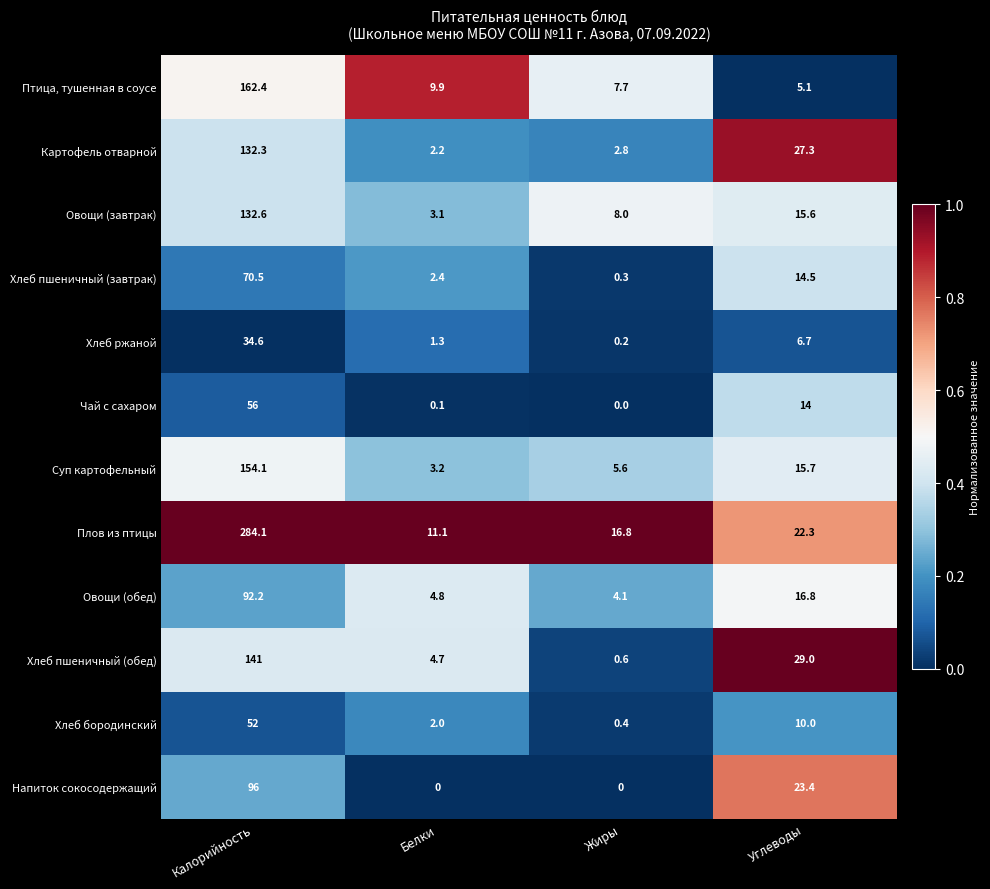

At how many categories does at least one series exceed 0?

4